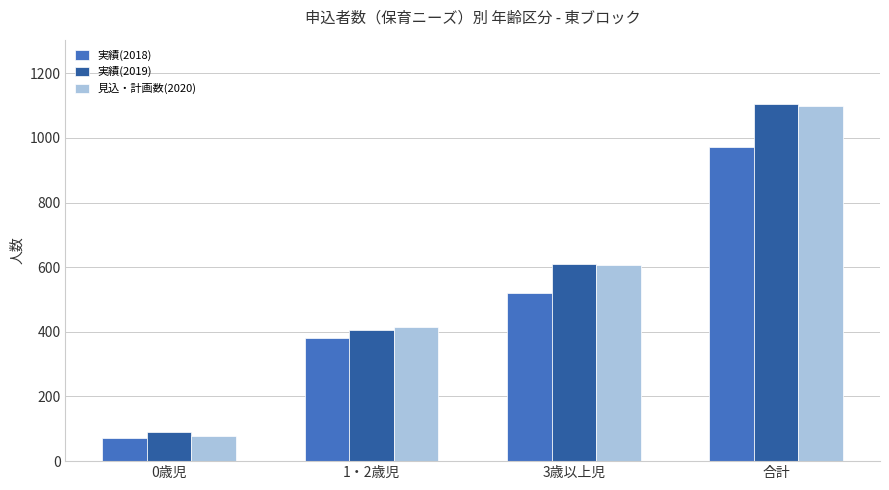

What is the difference between the maximum and minimum values in the 見込・計画数(2020) series?

1022